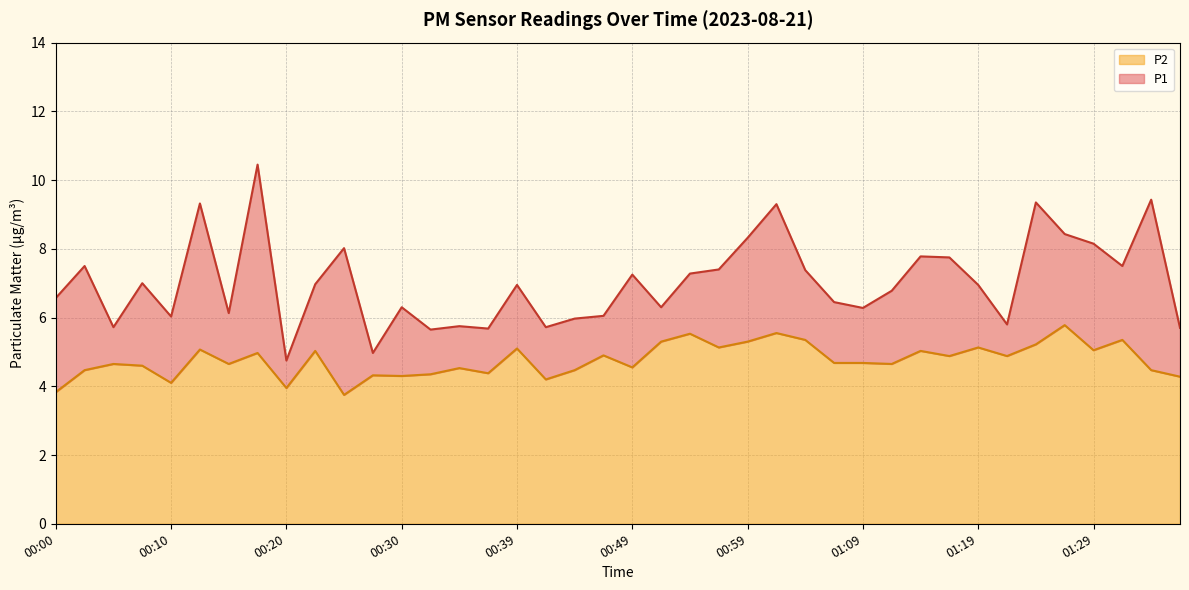

How many interior local valleys does the P1 series have?

12